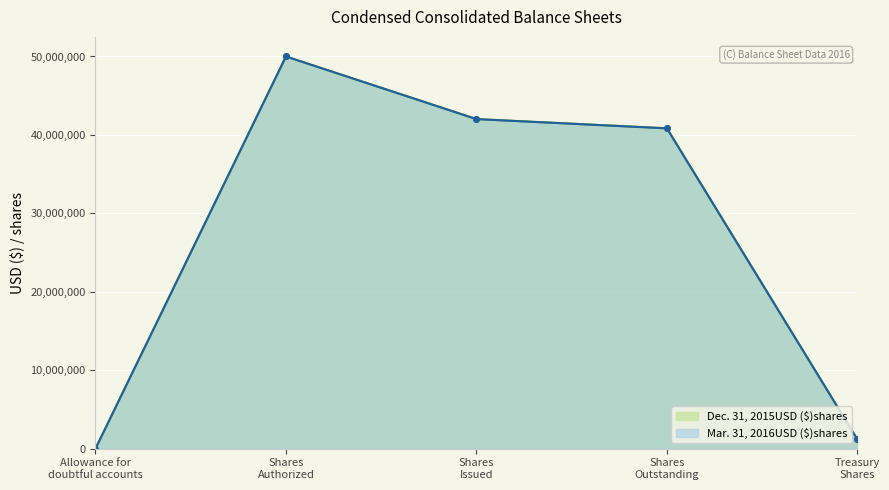

Where is Dec. 31, 2015USD ($)shares nearest to the value 25000389?

Shares
Outstanding